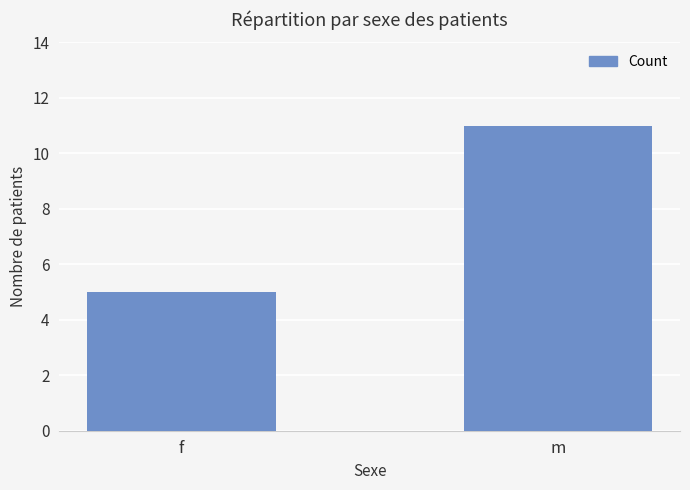

Reading left to right, what are all the values shown in this chart?

5	11